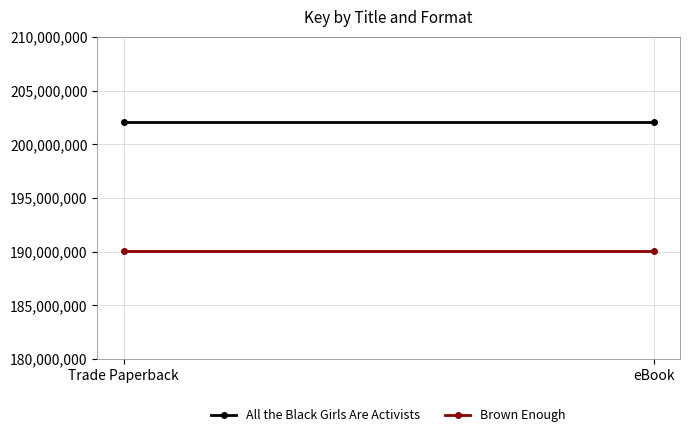

List the series in order of their peak value, lowest first.

Brown Enough, All the Black Girls Are Activists